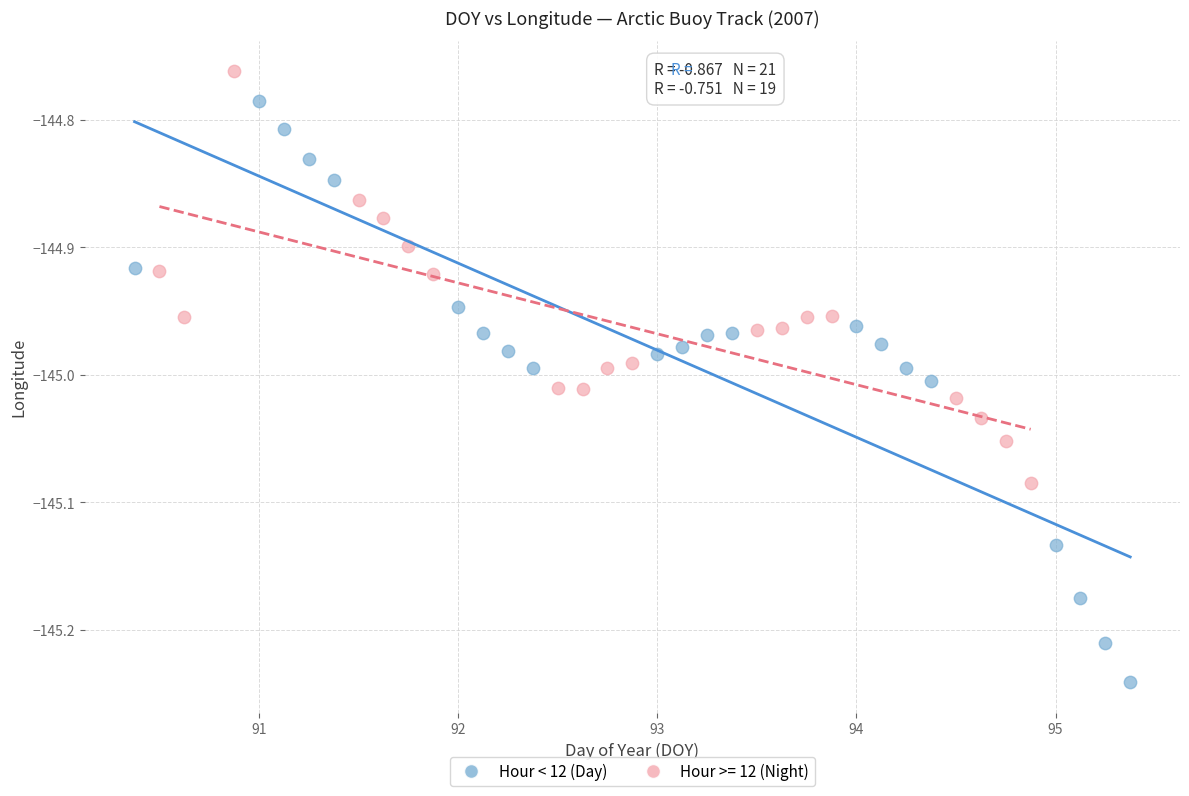

Which series contains the highest Y value?

Hour >= 12 (Night)